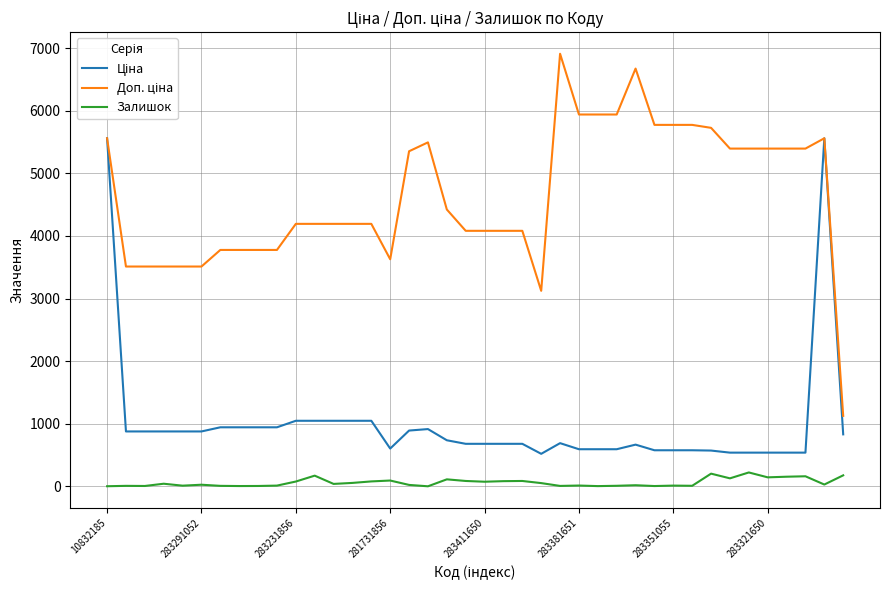

What is the maximum value shown in the chart?

6910.3